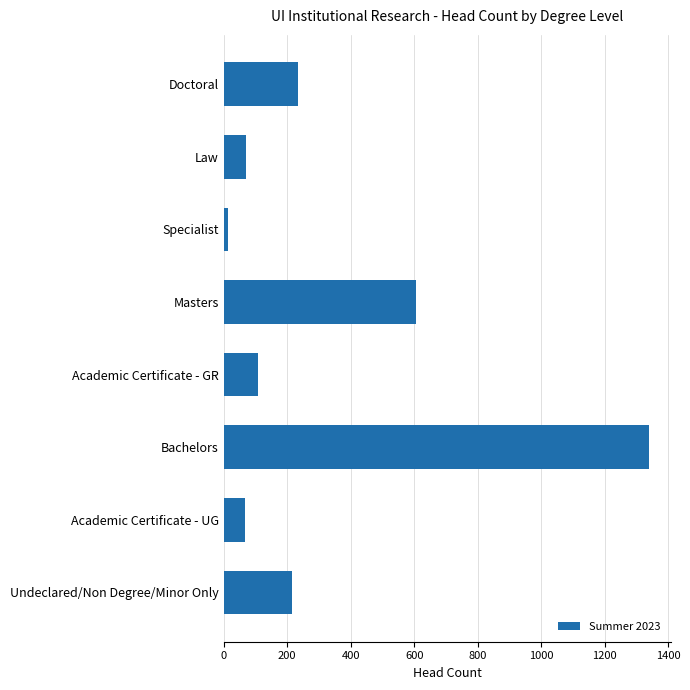

What is the difference between the second highest and second lowest values?

539